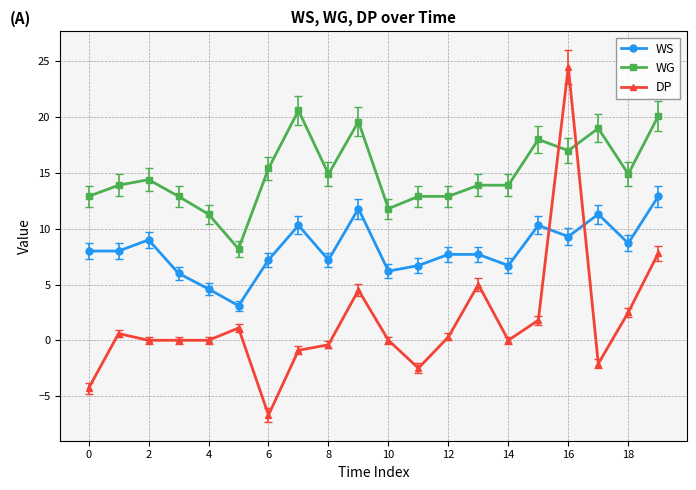

True or false: WS has more than 0 points higher than both neighbors.

True